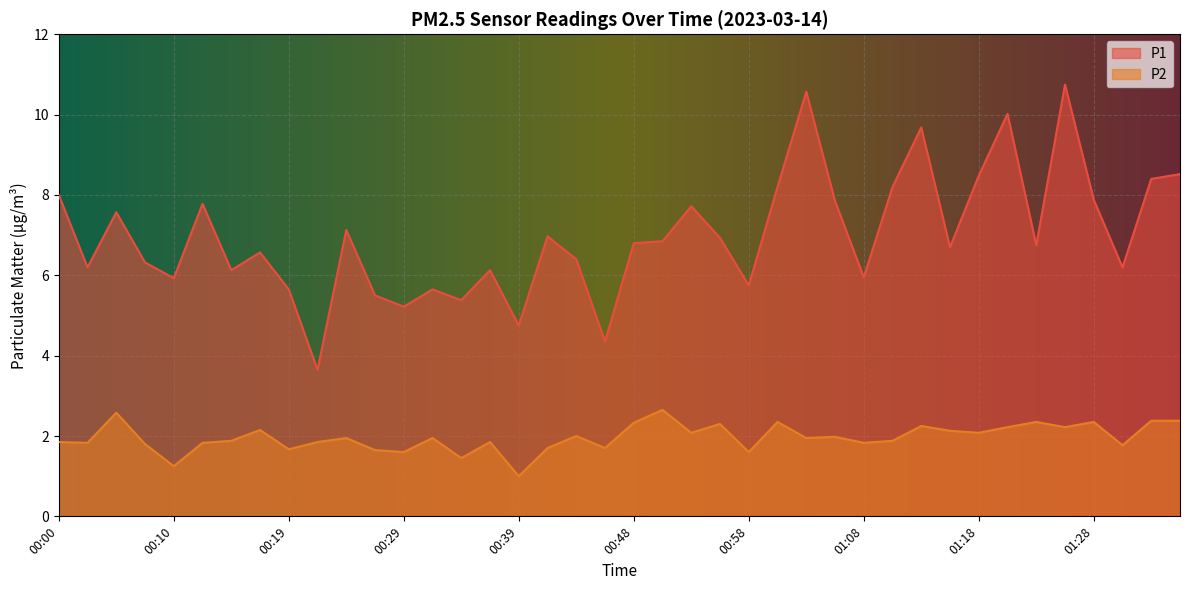

Which has a higher value, 00:39 or 00:48?

00:48